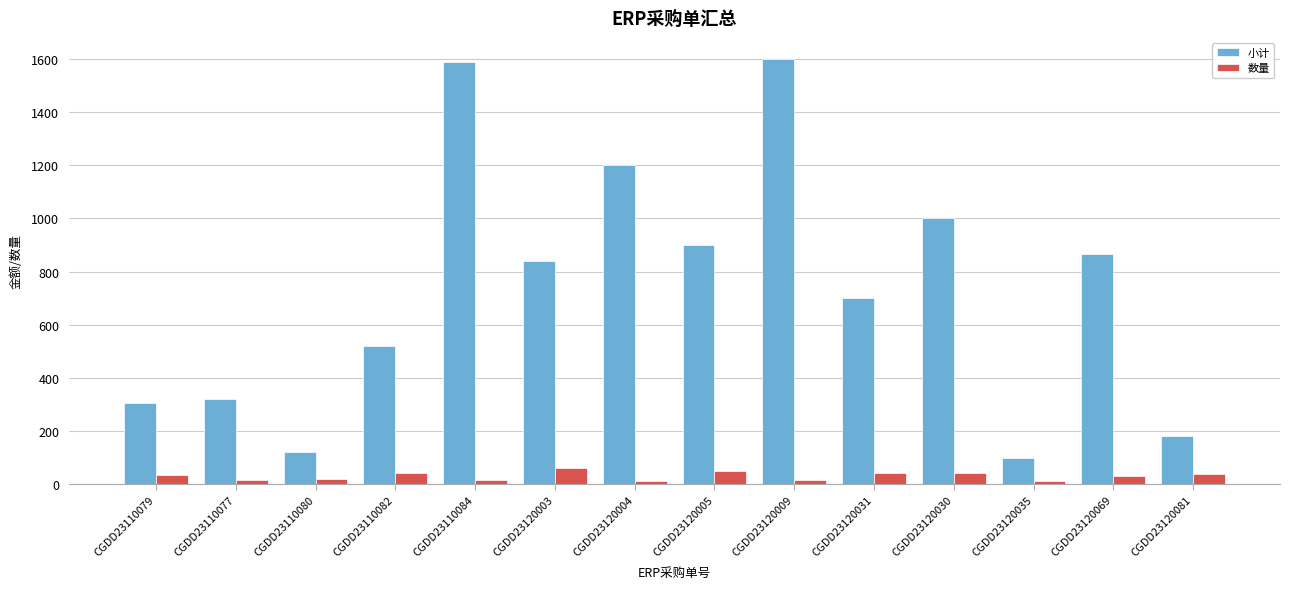

What is the lowest value of the 小计 series?

96